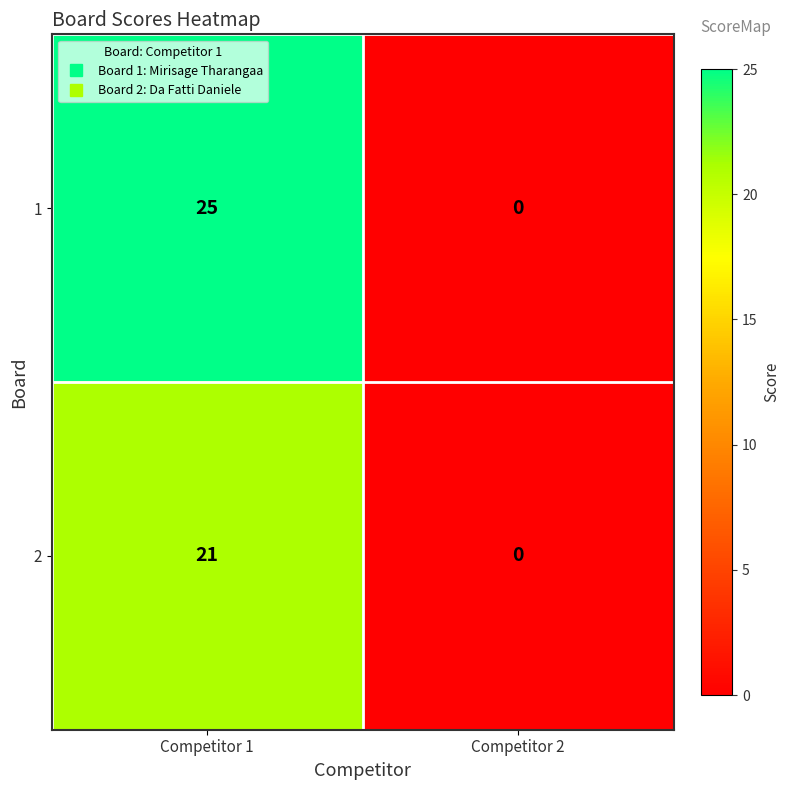

At which category is the sum across all series the highest?

Competitor 1